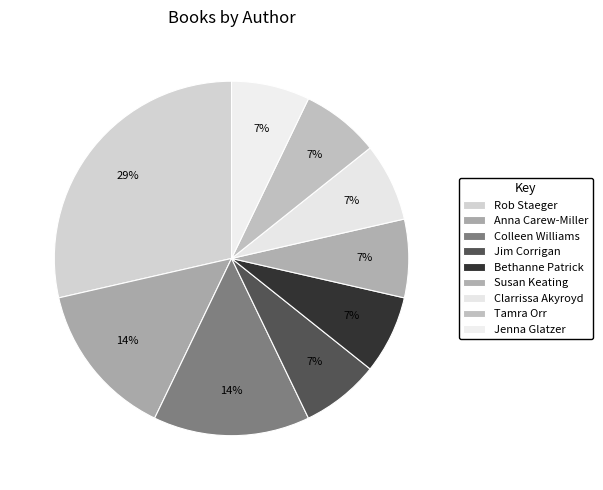

How many segments does this pie chart have?

9